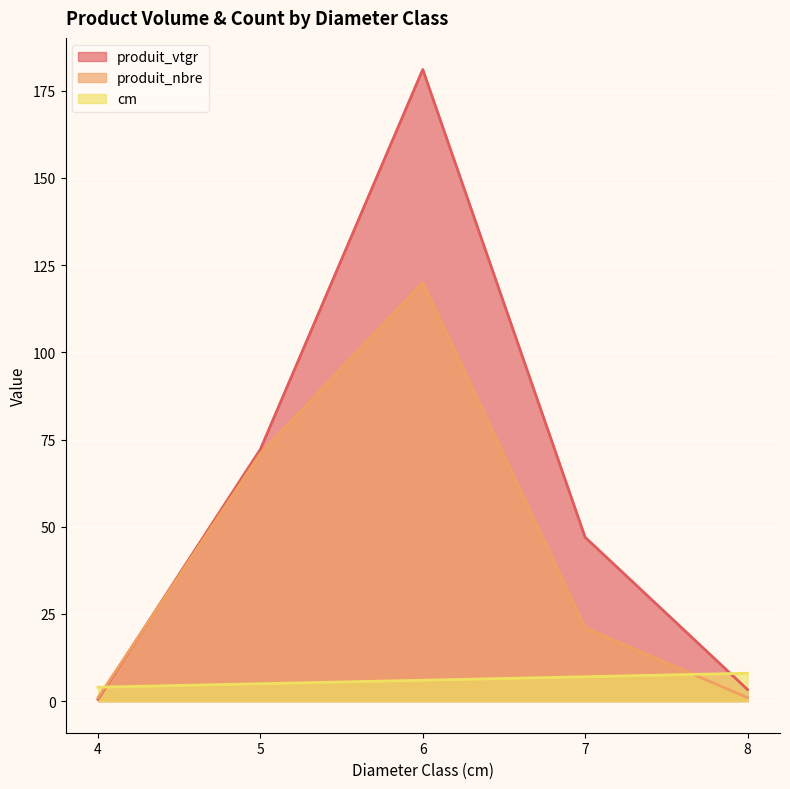

List the labels in order of produit_nbre value, largest first.

6, 5, 7, 4, 8